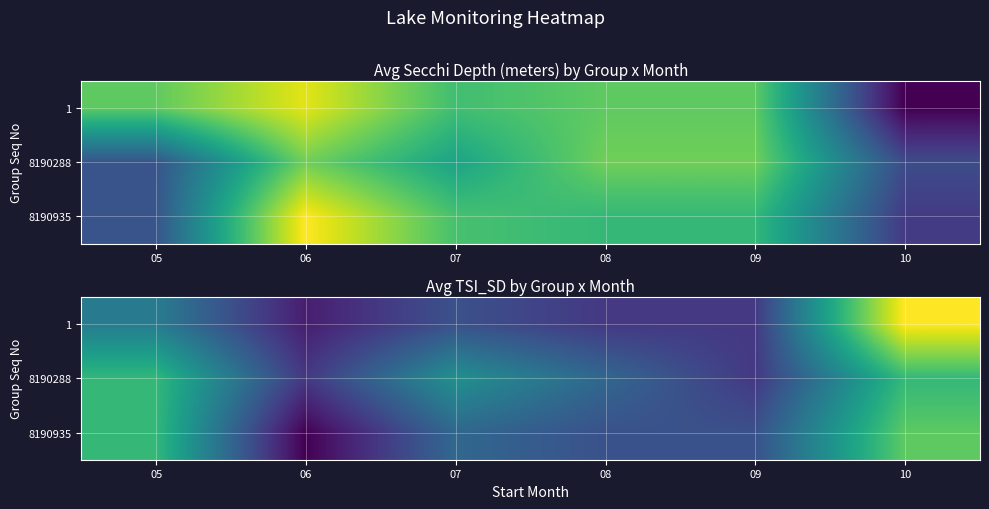

True or false: 1 has a value of 34 at 06.

True